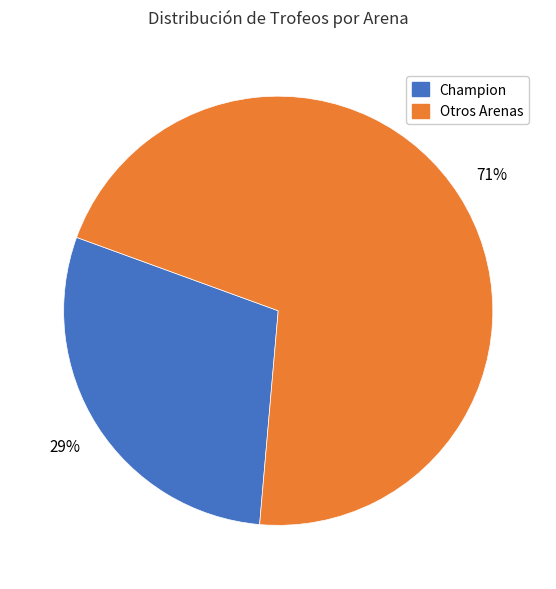

To the nearest percent, what percentage of the pie is Otros Arenas?

71%